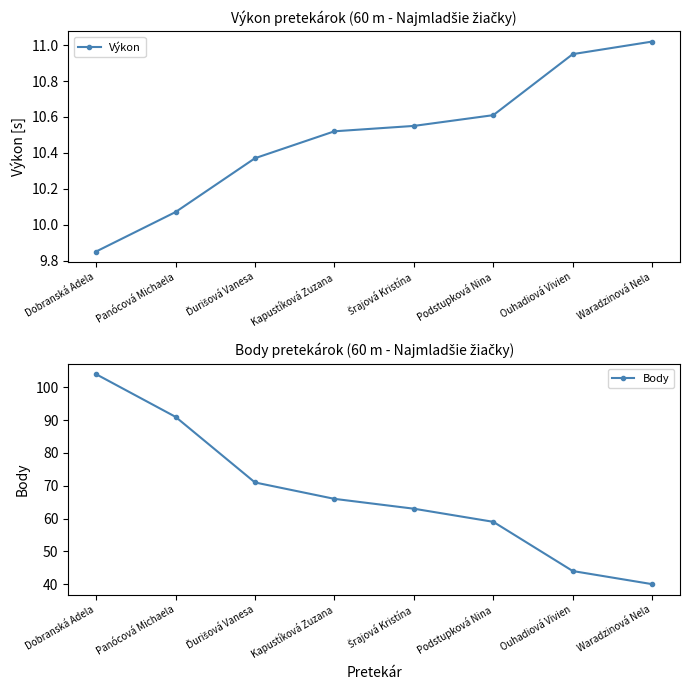

What are all the series names shown in the legend?

Výkon, Body